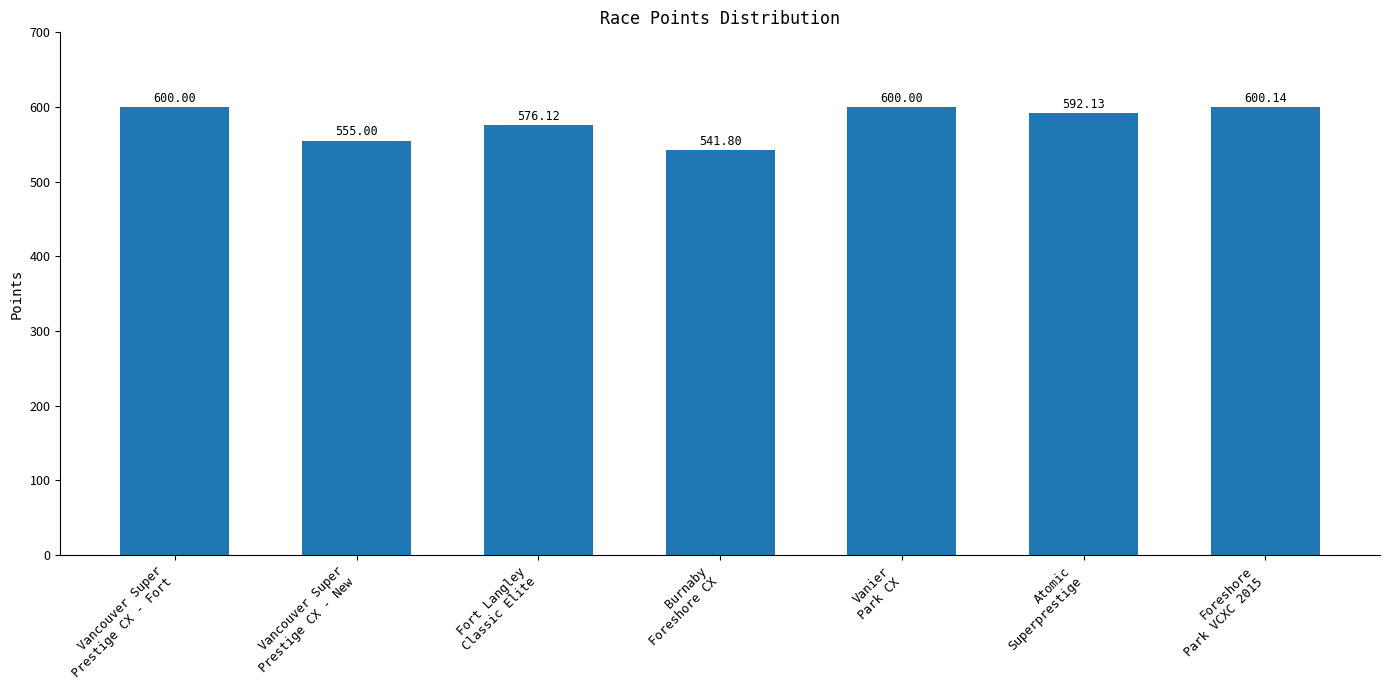

What is the sum of all values?

4065.2